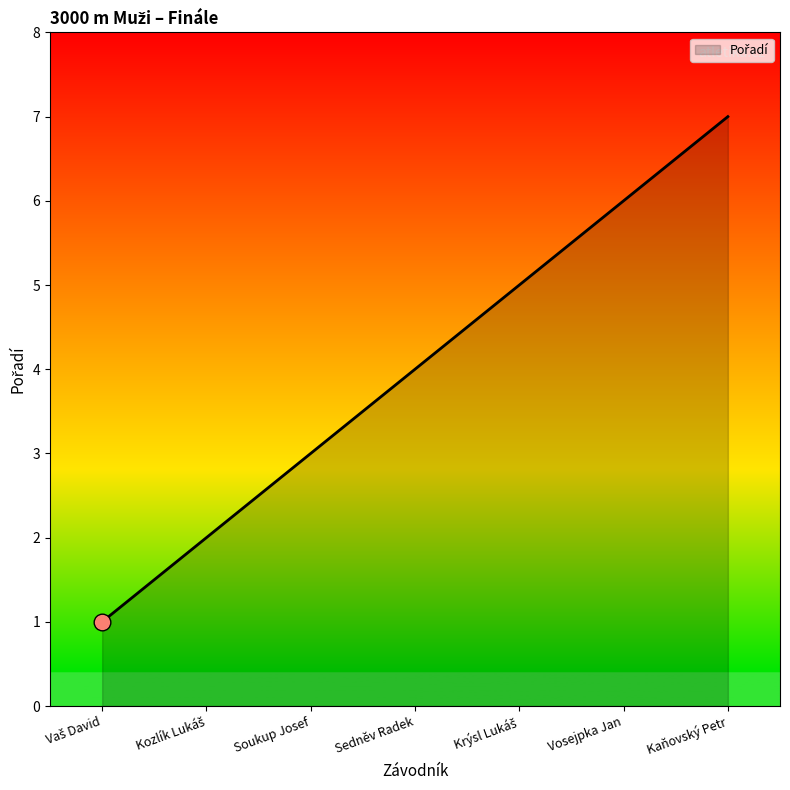

What is the change in value from Sedněv Radek to Vosejpka Jan?

+2